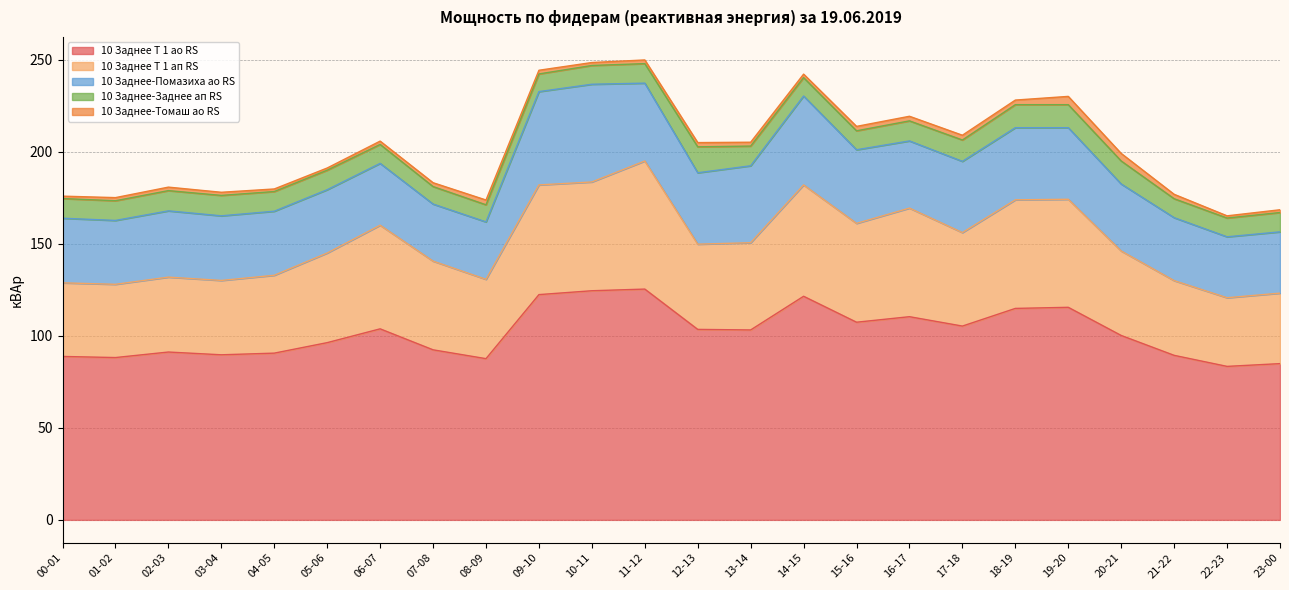

What are all the series names shown in the legend?

10 Заднее Т 1 ао RS, 10 Заднее Т 1 ап RS, 10 Заднее-Помазиха ао RS, 10 Заднее-Заднее ап RS, 10 Заднее-Томаш ао RS